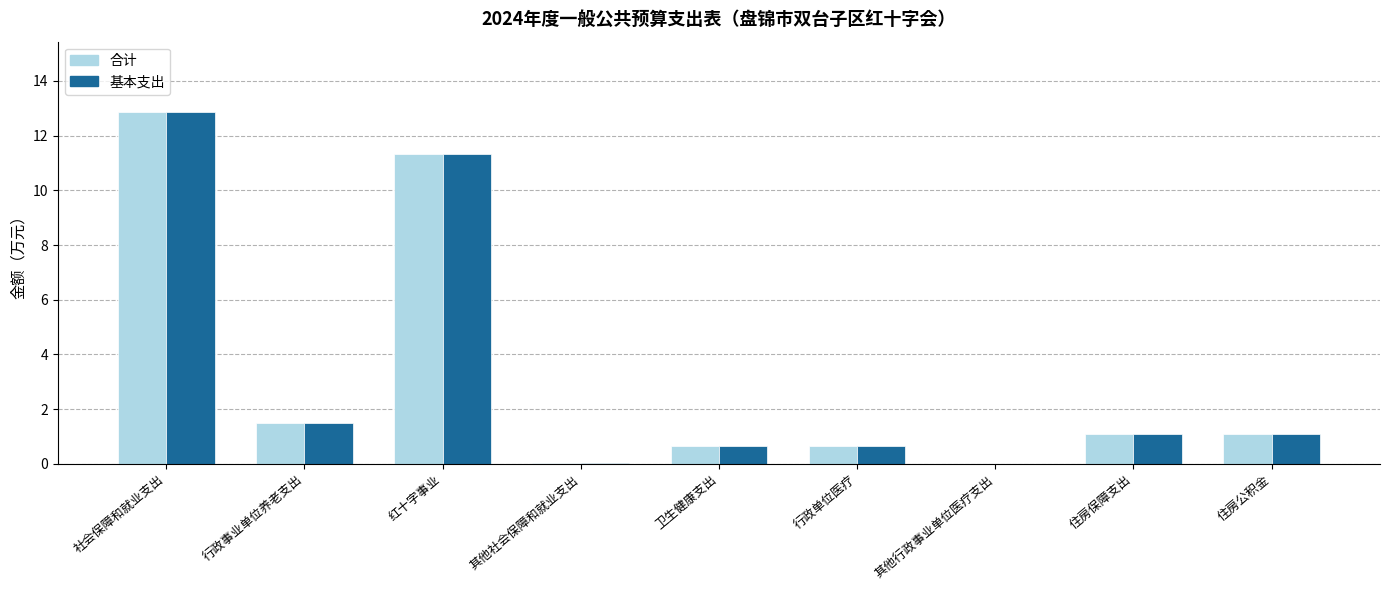

What is the sum of all 基本支出 values?

29.2